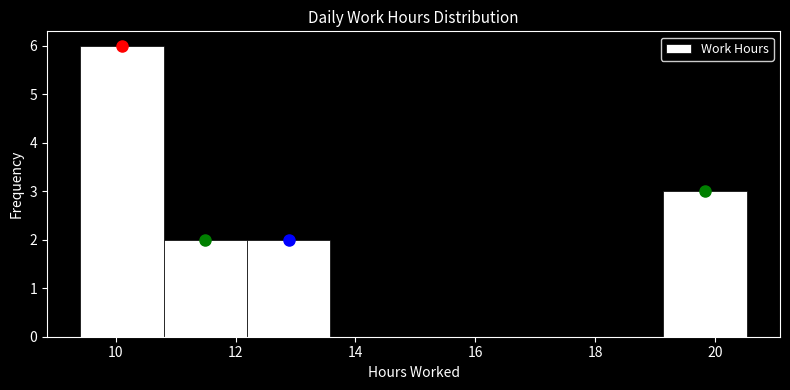

Reading left to right, transcribe this chart: for each bar, give the range it covers on the x-axis and its height. Neither the bar edges nor the heights are printed on the chart, so give them approximately, as read against the axes.

9.4 to 10.8: 6
10.8 to 12.2: 2
12.2 to 13.6: 2
13.6 to 15.0: 0
15.0 to 16.4: 0
16.4 to 17.8: 0
17.8 to 19.2: 0
19.2 to 20.6: 3